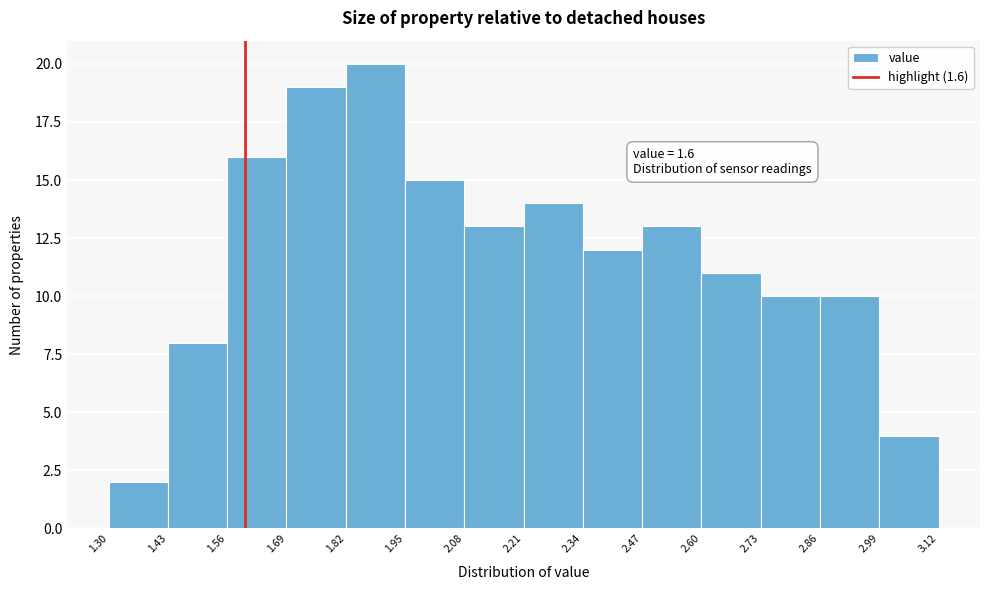

Over which range of the x-axis is the bar tallest?

1.82 to 1.95